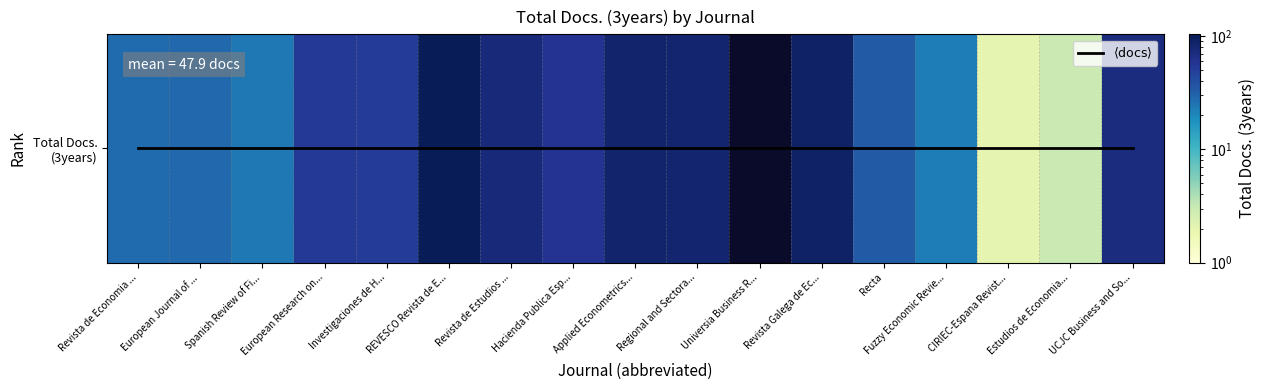

At which label is $\langle\mathrm{docs}\rangle$ closest to 0?

Revista de Economia ...